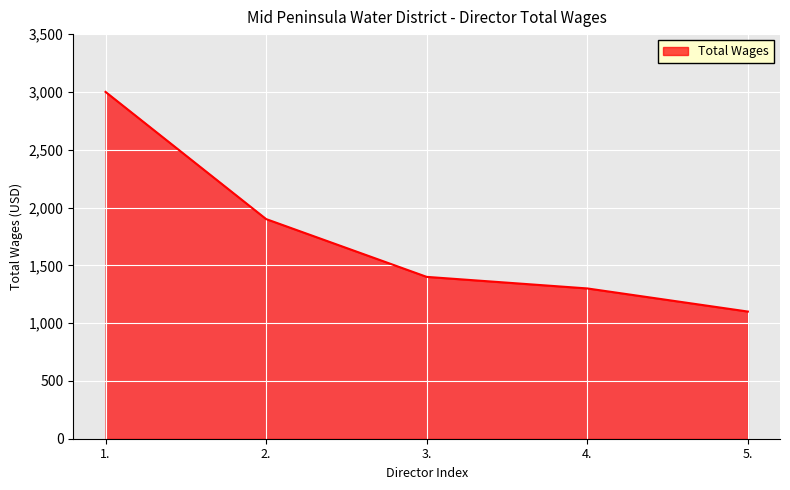

The value at 5. is 1100. True or false?

True